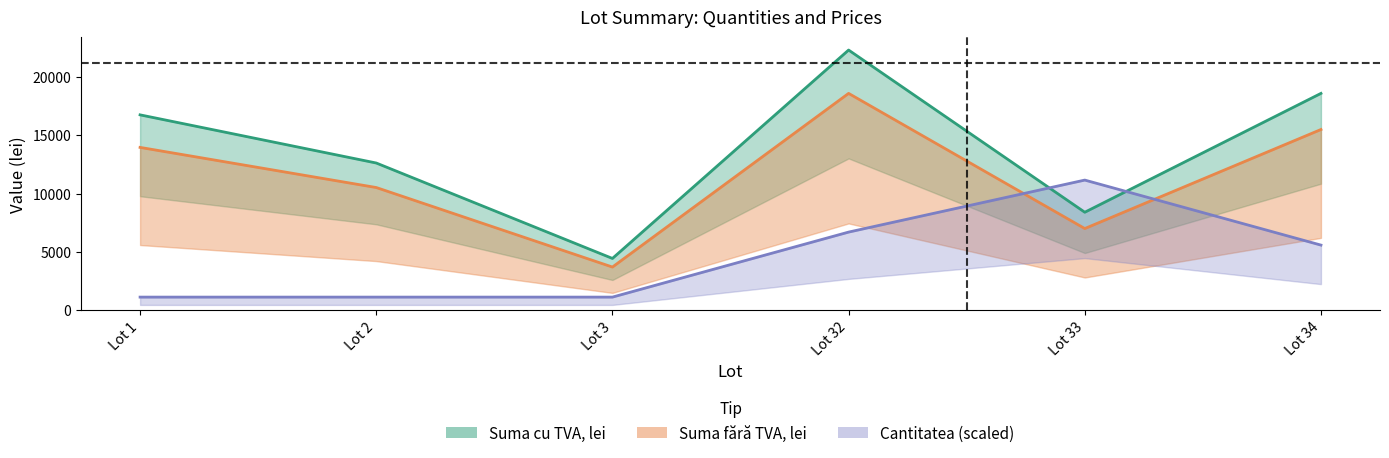

What is the sum of the Suma cu TVA, lei values at Lot 32 and Lot 2?

34945